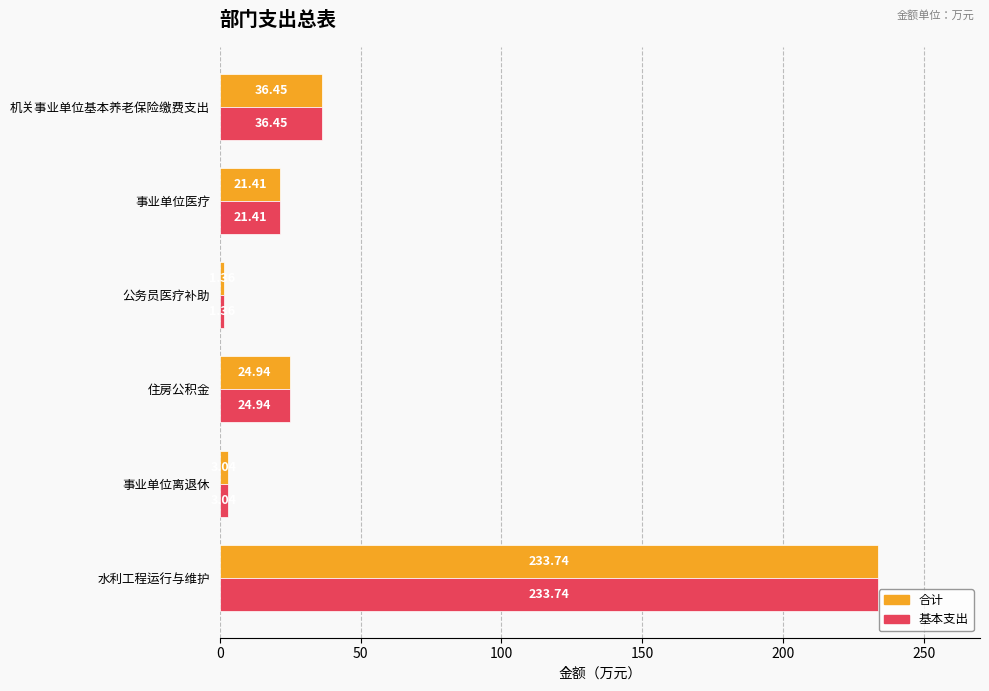

At which category is the sum across all series the highest?

水利工程运行与维护